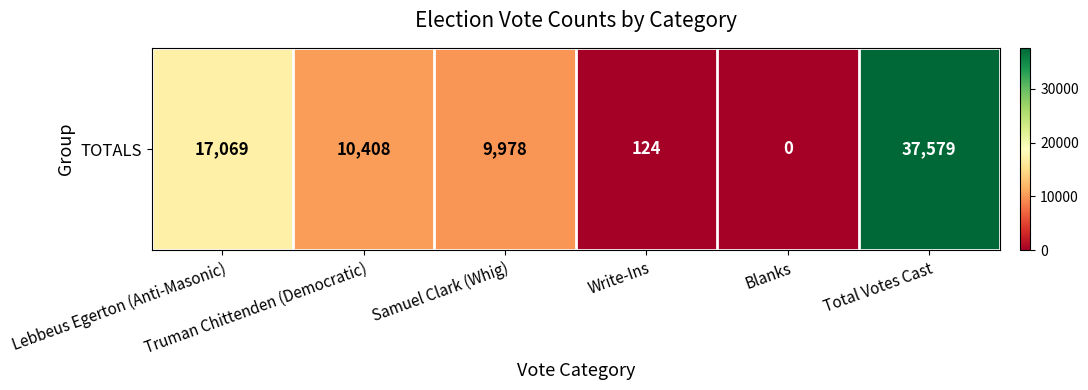

What is the change in value from Blanks to Total Votes Cast?

+37579